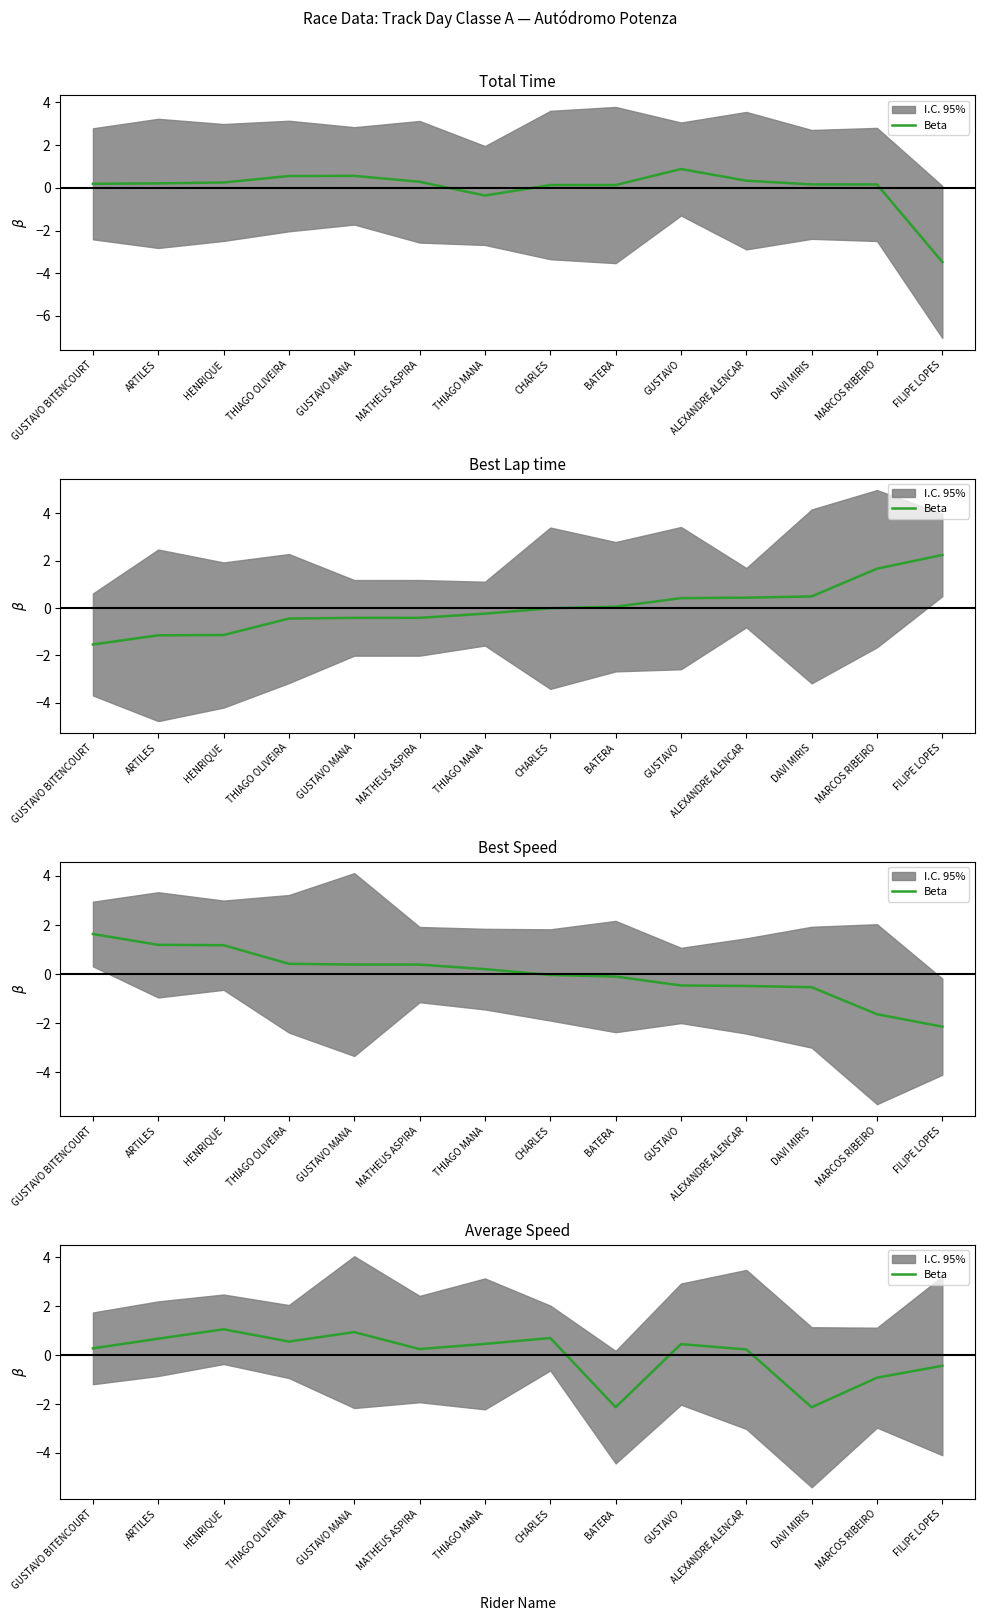

Rank the categories by value from lowest to highest.

DAVI MIRIS, BATERA, MARCOS RIBEIRO, FILIPE LOPES, ALEXANDRE ALENCAR, MATHEUS ASPIRA, GUSTAVO BITENCOURT, GUSTAVO, THIAGO MANA, THIAGO OLIVEIRA, ARTILES, CHARLES, GUSTAVO MANA, HENRIQUE